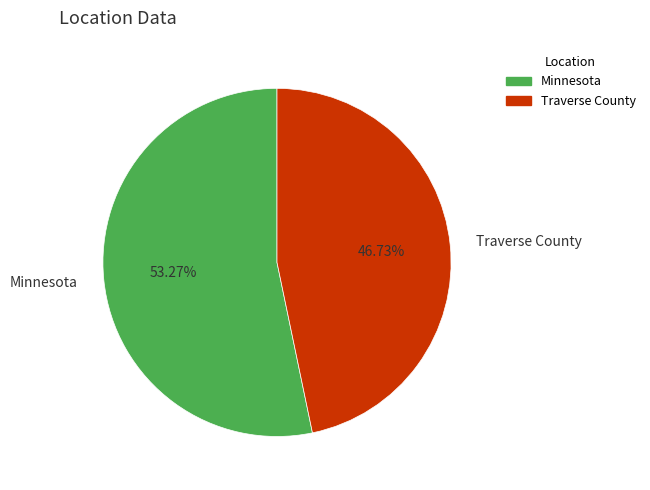

What is the largest slice in the pie chart?

Minnesota